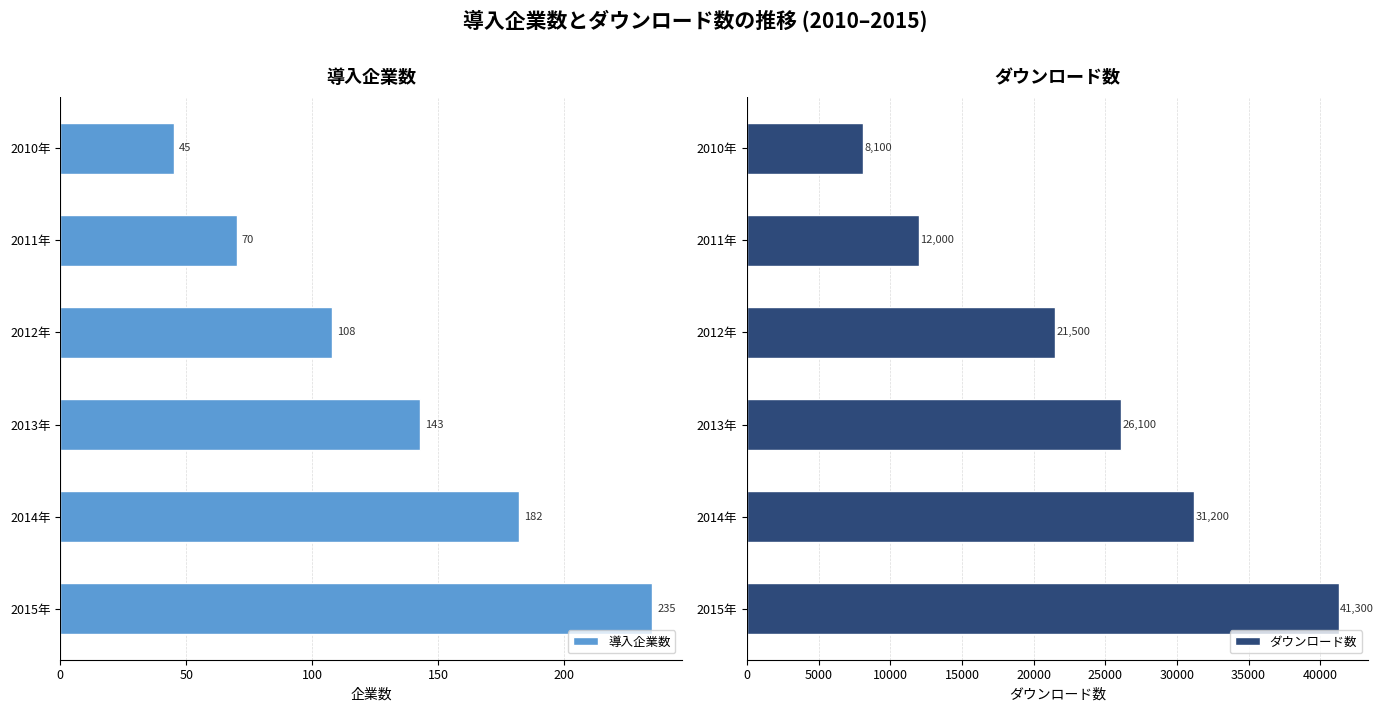

Is it true that ダウンロード数 equals 26100 at 2013年?

True